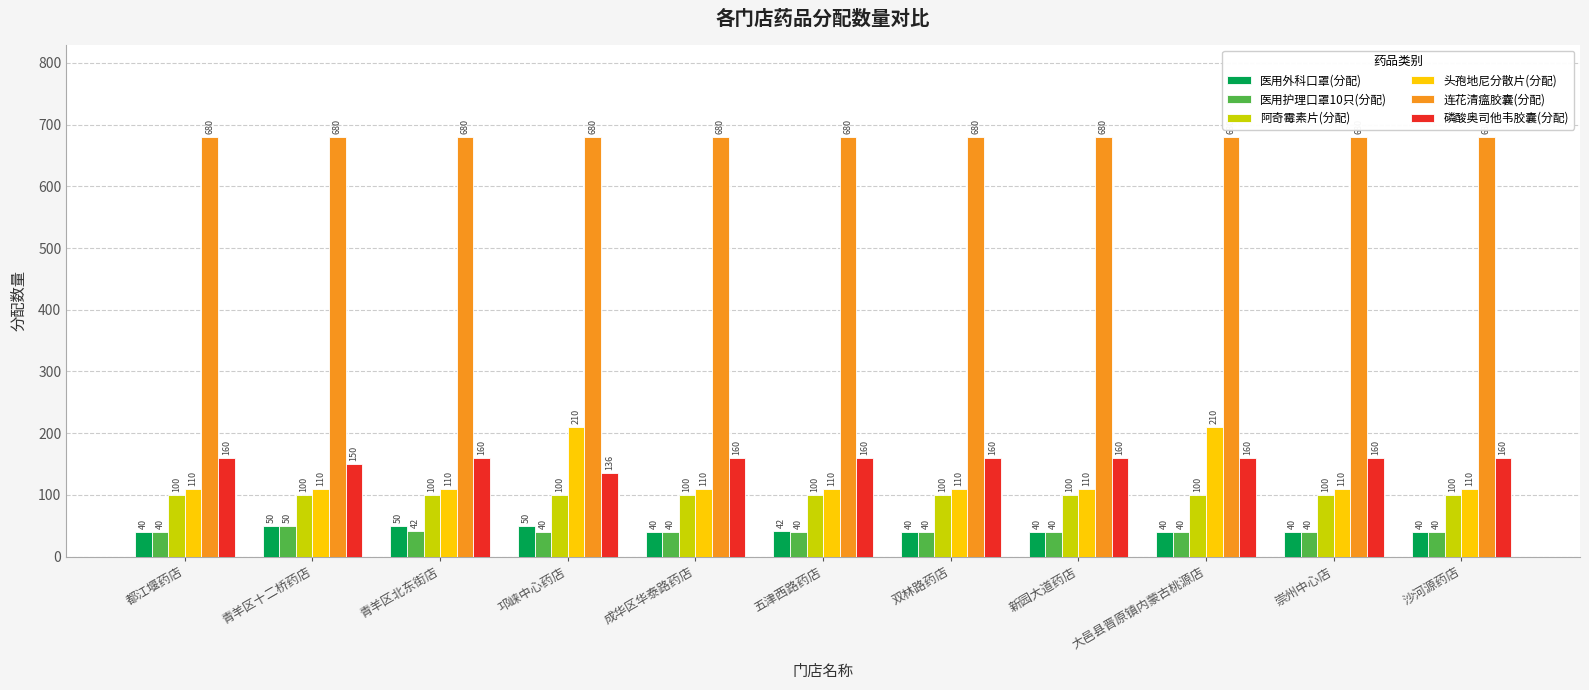

What is the sum of the 阿奇霉素片(分配) values at 都江堰药店 and 大邑县晋原镇内蒙古桃源店?

200